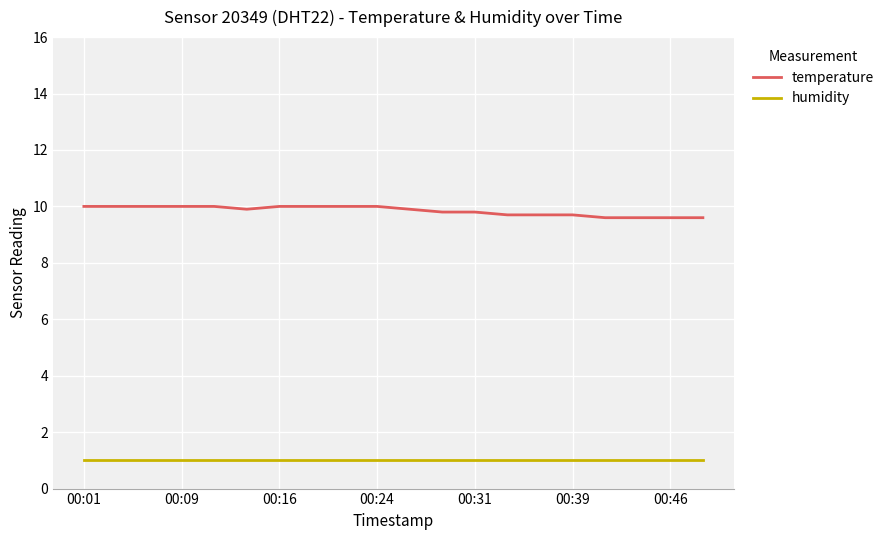

Rank the series by their maximum value, from highest to lowest.

temperature, humidity